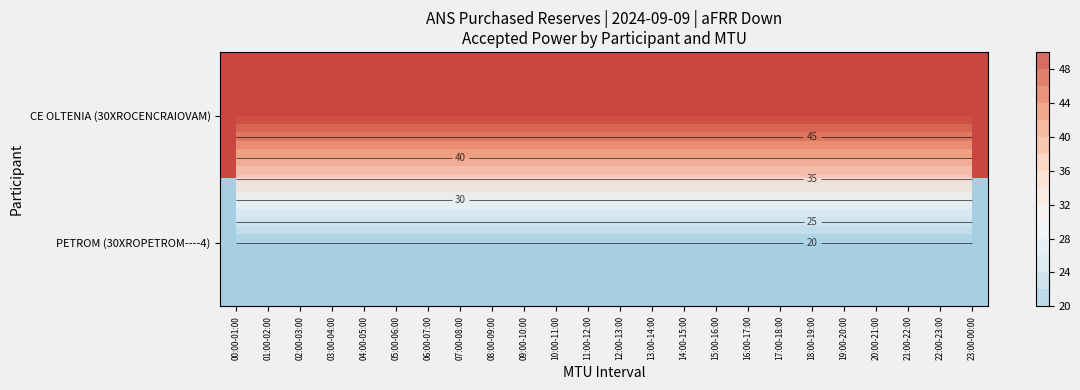

At 04:00-05:00, list the series in order from smallest to largest.

PETROM (30XROPETROM----4), CE OLTENIA (30XROCENCRAIOVAM)